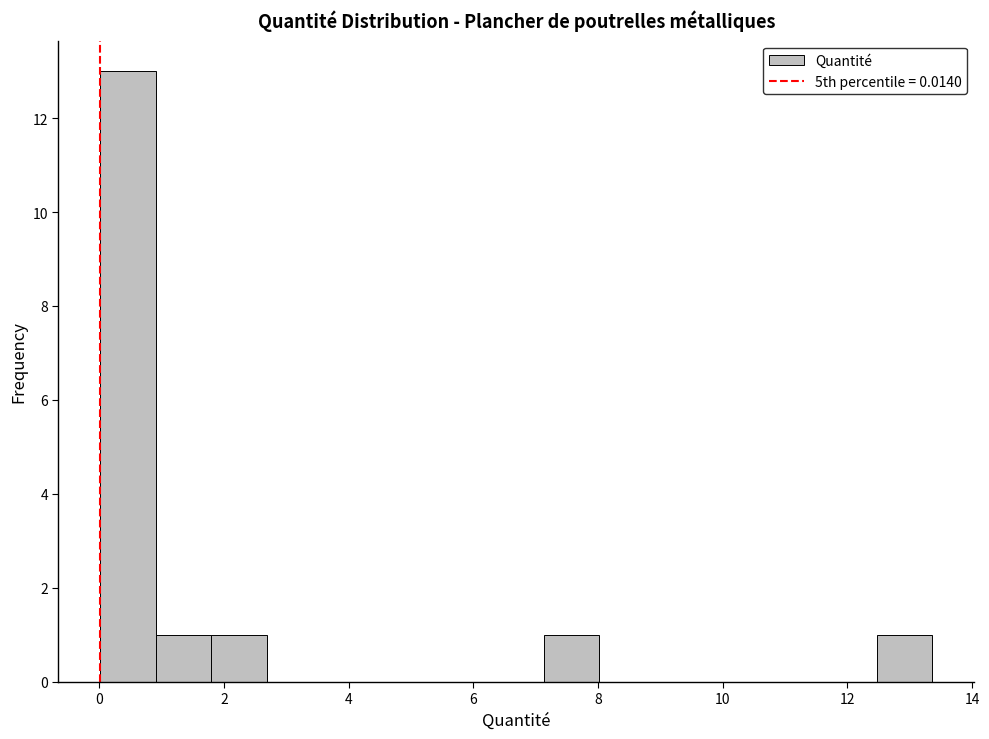

Which range on the x-axis has the tallest bar?

0.0 to 1.0